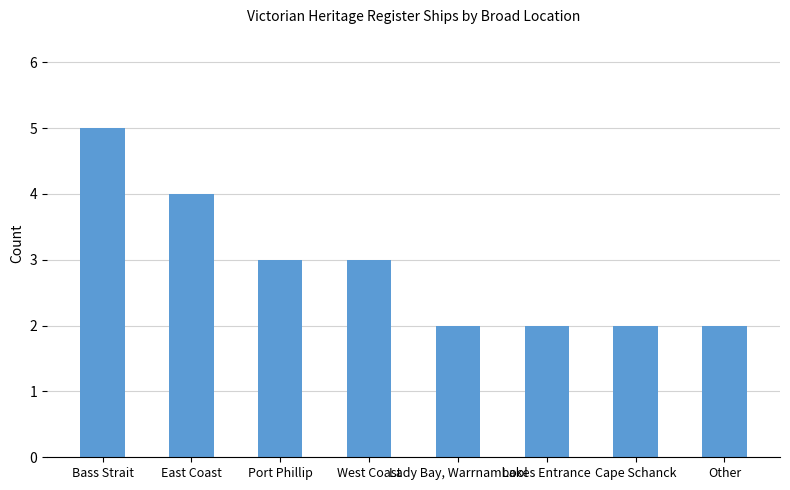

Which has a higher value, West Coast or Lakes Entrance?

West Coast